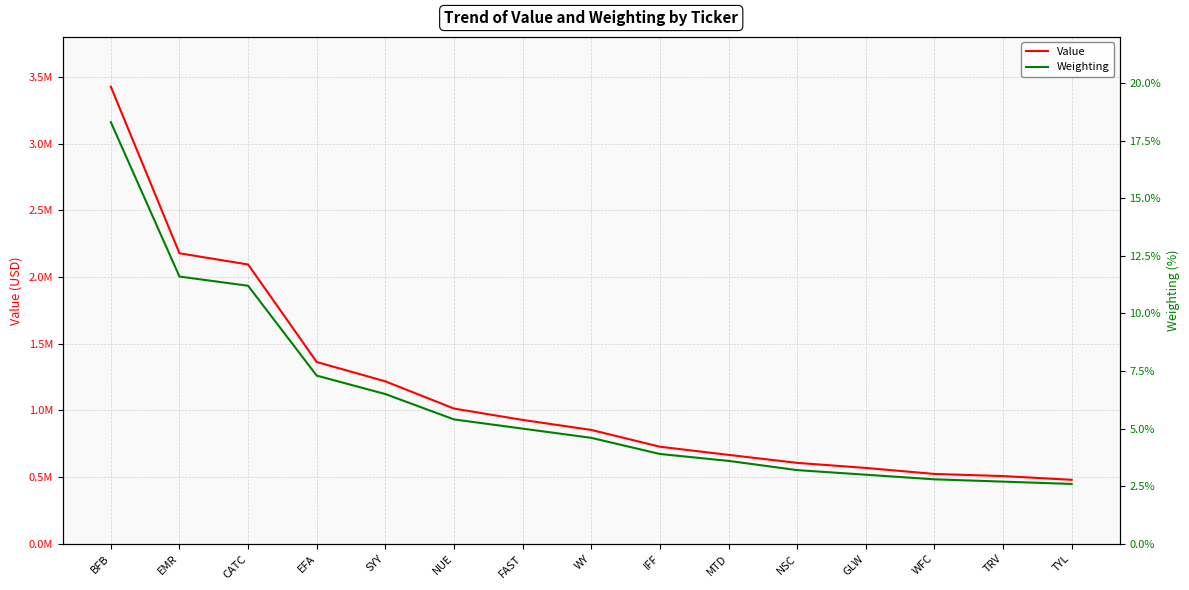

How many lines are shown in the chart?

2